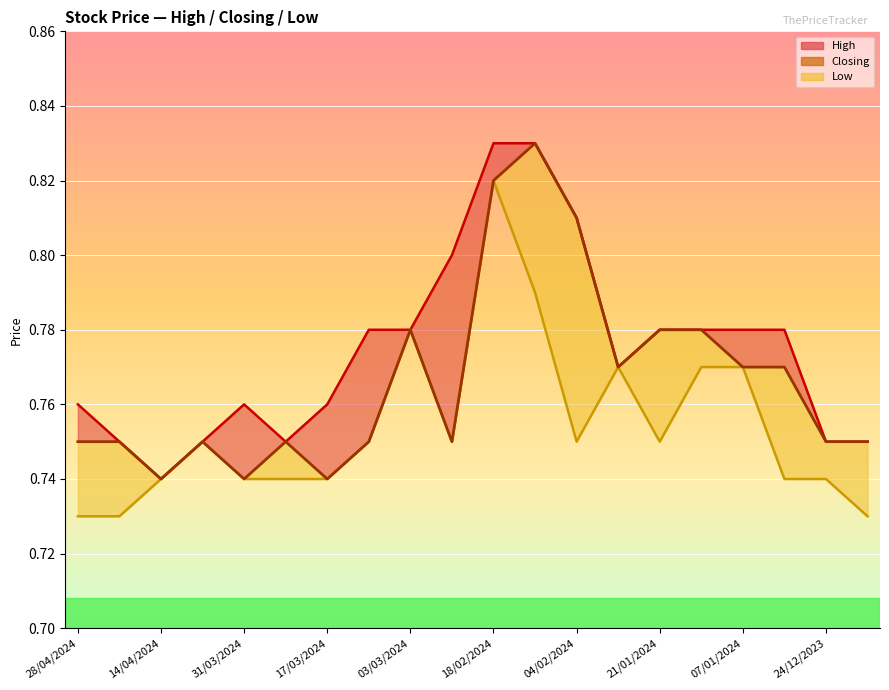

Rank the series by their average value, from lowest to highest.

Low, Closing, High